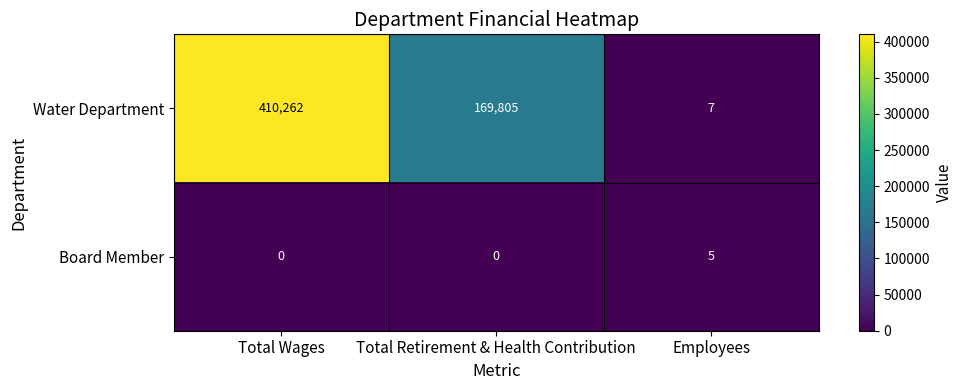

True or false: Water Department has a value of 7 at Employees.

True